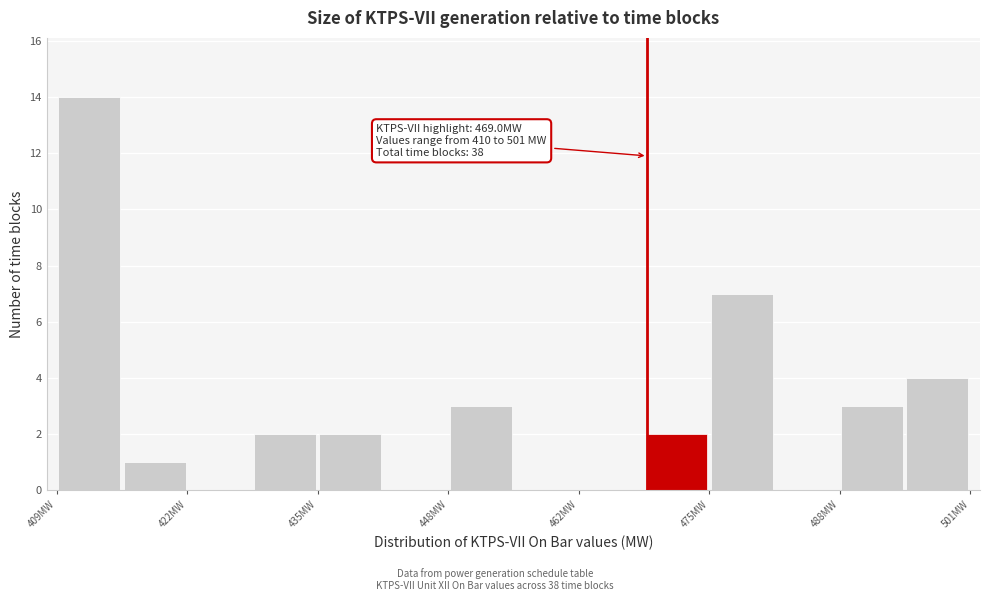

Around what value on the x-axis is the tallest bar? Give the approximate position of its centre, as read against the axis.

412